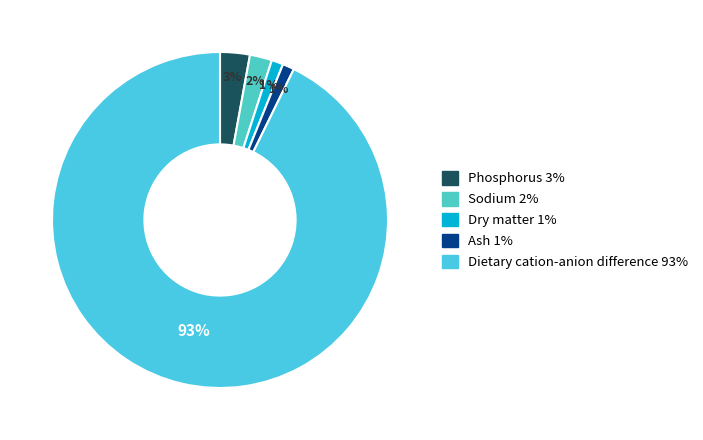

To the nearest percent, what is the average slice percentage?

20%